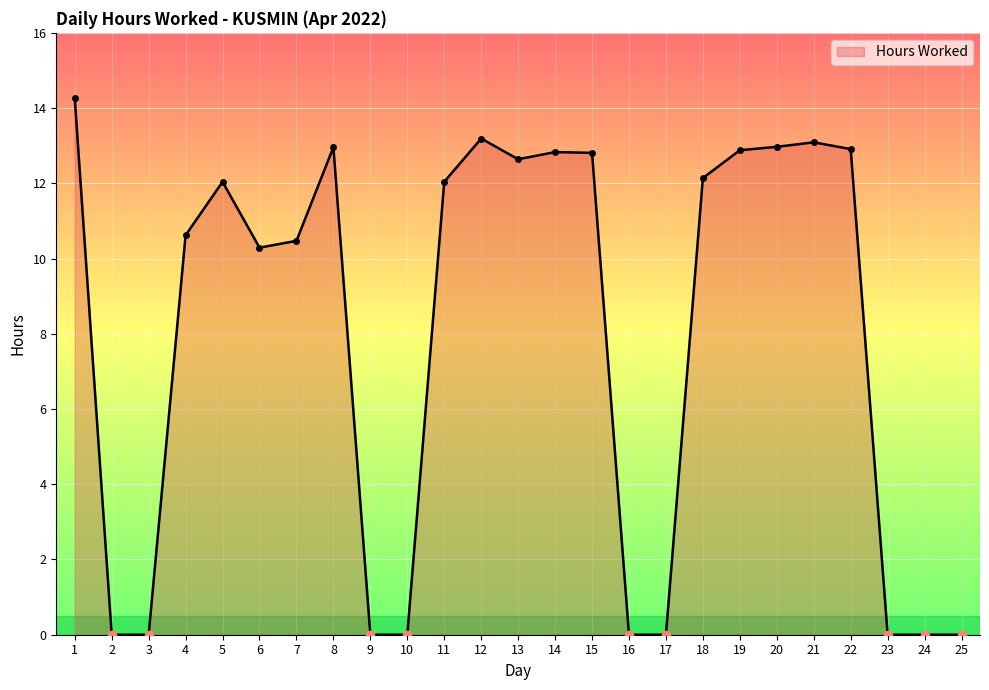

What is the change in value from 8 to 18?

-0.8